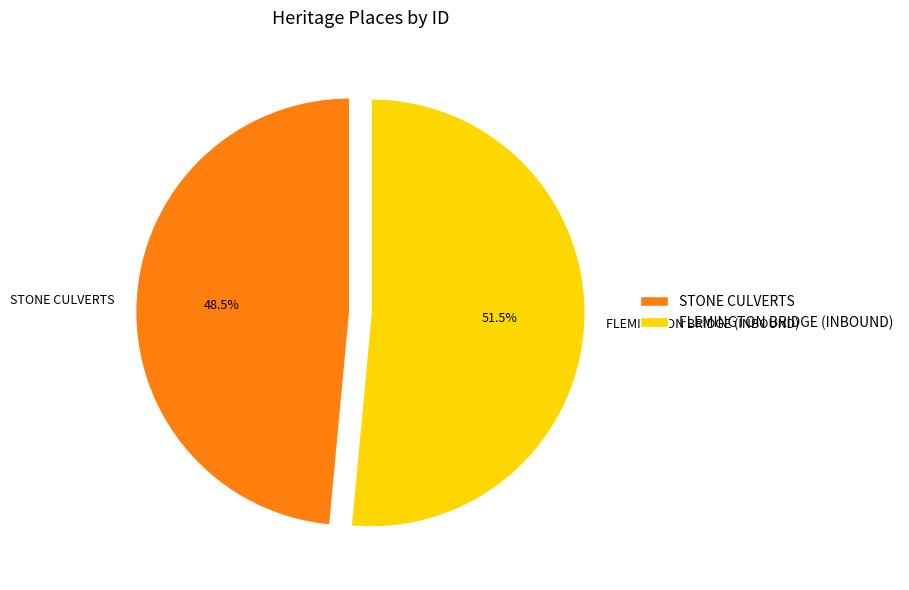

Count the number of slices in the pie.

2